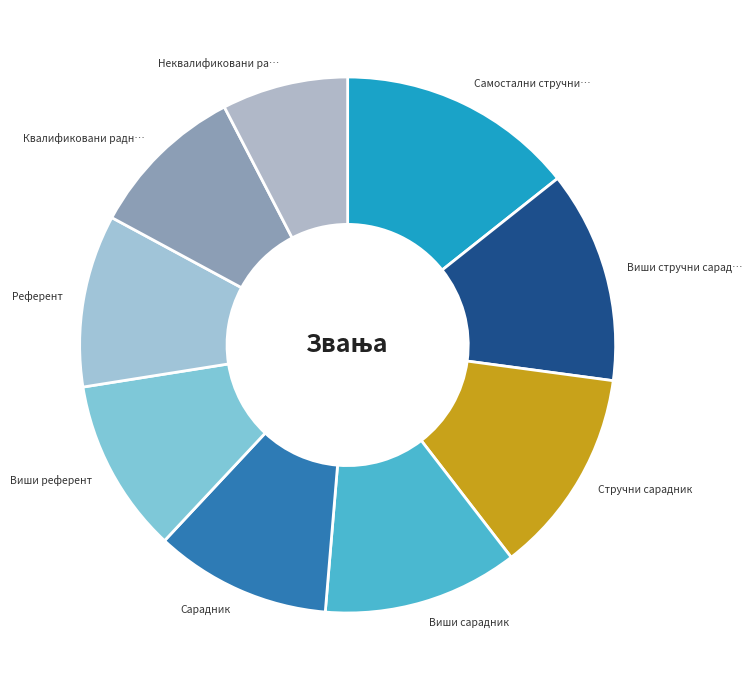

How many slices are in this pie chart?

9